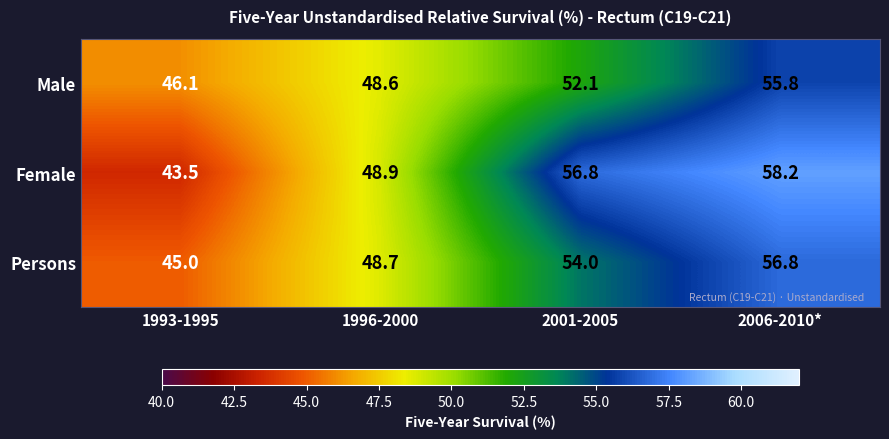

Which series changed the most between 1993-1995 and 2001-2005?

Female